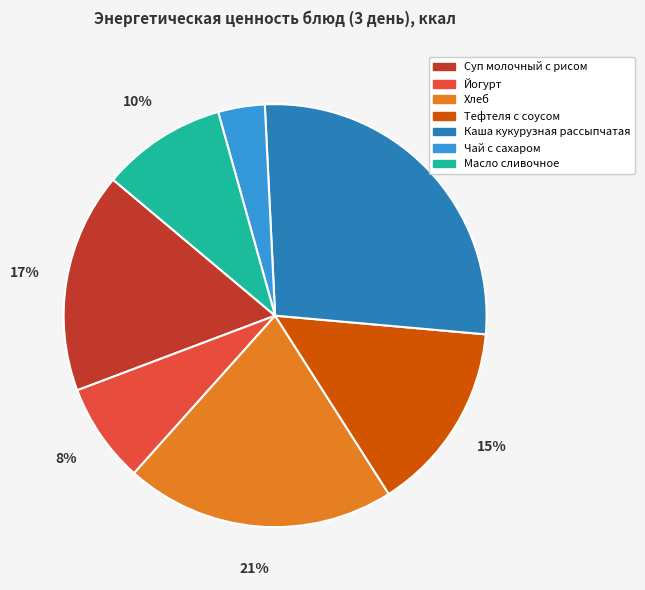

How many segments does this pie chart have?

7